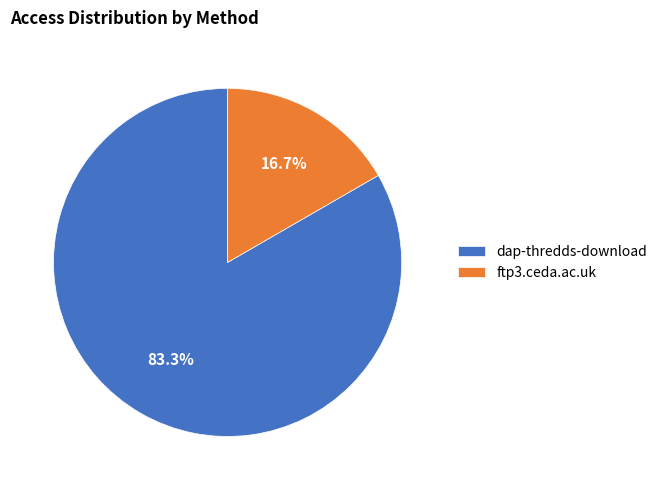

To the nearest percent, what percentage of the pie is dap-thredds-download?

83%